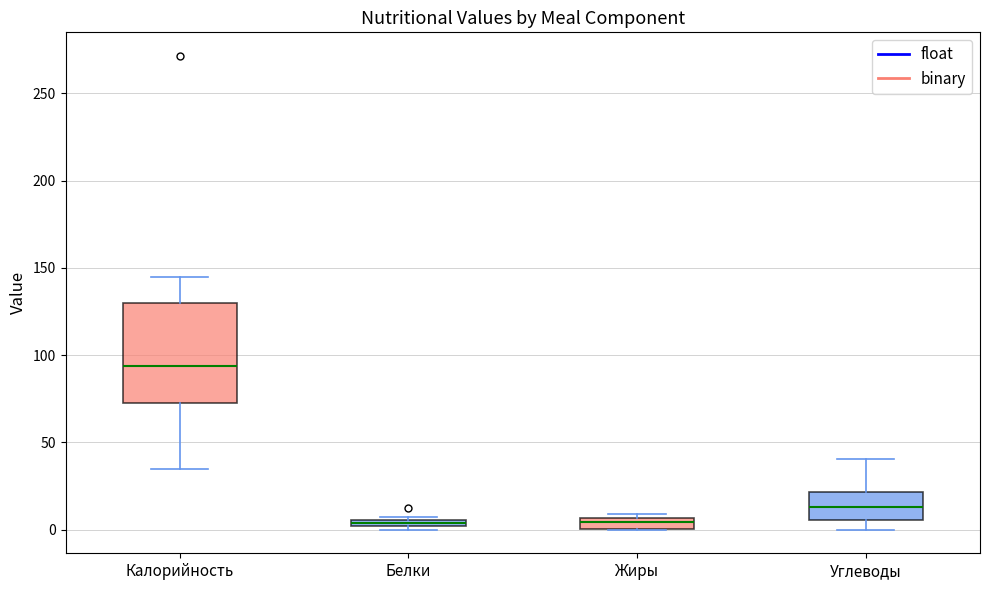

Where is the upper edge of the box for Жиры on the y-axis? The values are not printed on the chart, so give them approximately, as read against the axis.

5